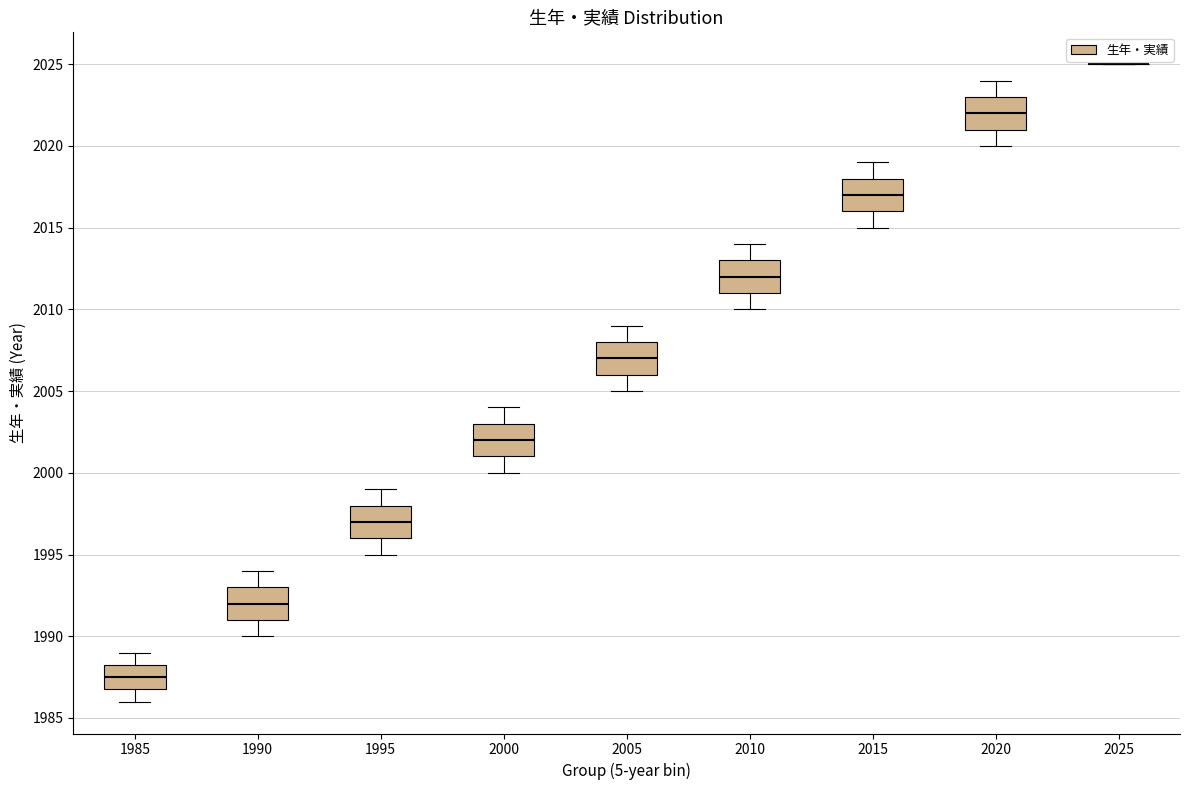

Reading left to right, read every box against the y-axis: the position of its median line, the range the box covers, and the ends of its whiskers. The values are not printed on the chart, so give them approximately, as read against the axis.

1985: median 1987.5, box 1987.0 to 1988.5, whiskers 1986.0 to 1989.0
1990: median 1992.0, box 1991.0 to 1993.0, whiskers 1990.0 to 1994.0
1995: median 1997.0, box 1996.0 to 1998.0, whiskers 1995.0 to 1999.0
2000: median 2002.0, box 2001.0 to 2003.0, whiskers 2000.0 to 2004.0
2005: median 2007.0, box 2006.0 to 2008.0, whiskers 2005.0 to 2009.0
2010: median 2012.0, box 2011.0 to 2013.0, whiskers 2010.0 to 2014.0
2015: median 2017.0, box 2016.0 to 2018.0, whiskers 2015.0 to 2019.0
2020: median 2022.0, box 2021.0 to 2023.0, whiskers 2020.0 to 2024.0
2025: box collapsed to a line at 2025.0, whiskers 2025.0 to 2025.0